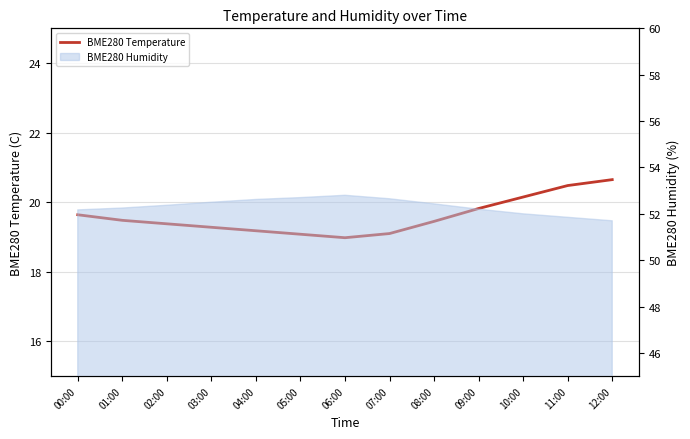

Reading right to left, transcribe all the data shown in this chart.

20.6	20.5	20.1	19.8	19.4	19.1	19.0	19.1	19.2	19.3	19.4	19.5	19.6